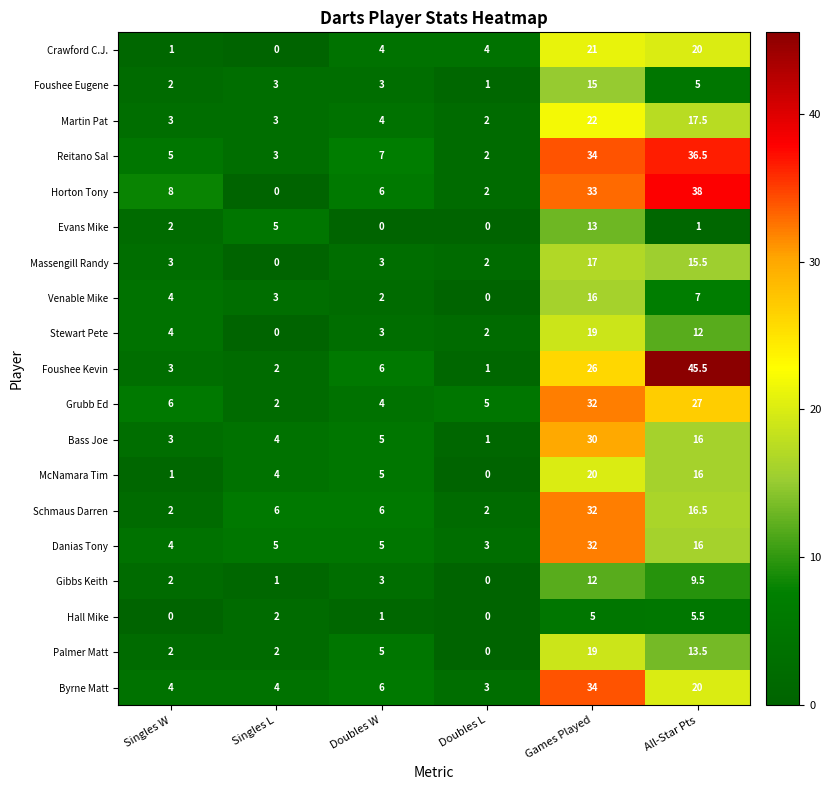

What is the difference between the second highest and minimum values in the Grubb Ed series?

25.0